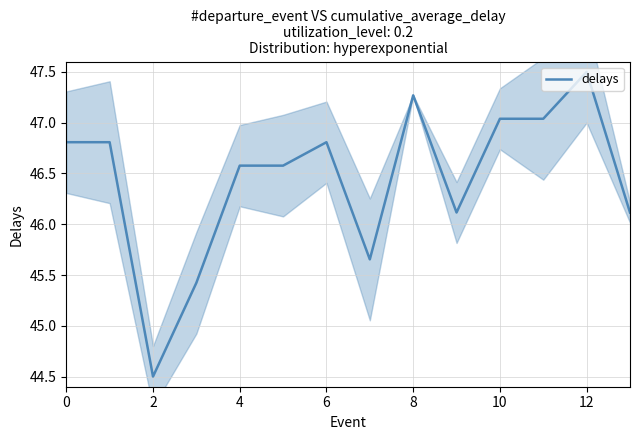

The chart shows a value of 47.0 at 11. True or false?

True